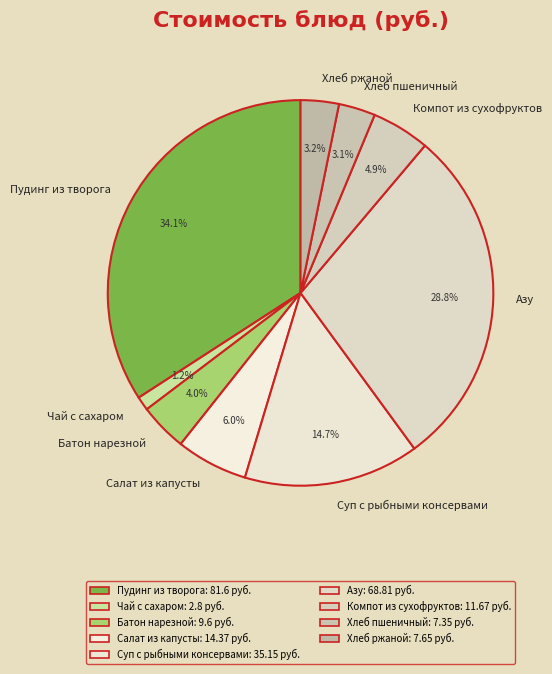

Count the number of slices in the pie.

9